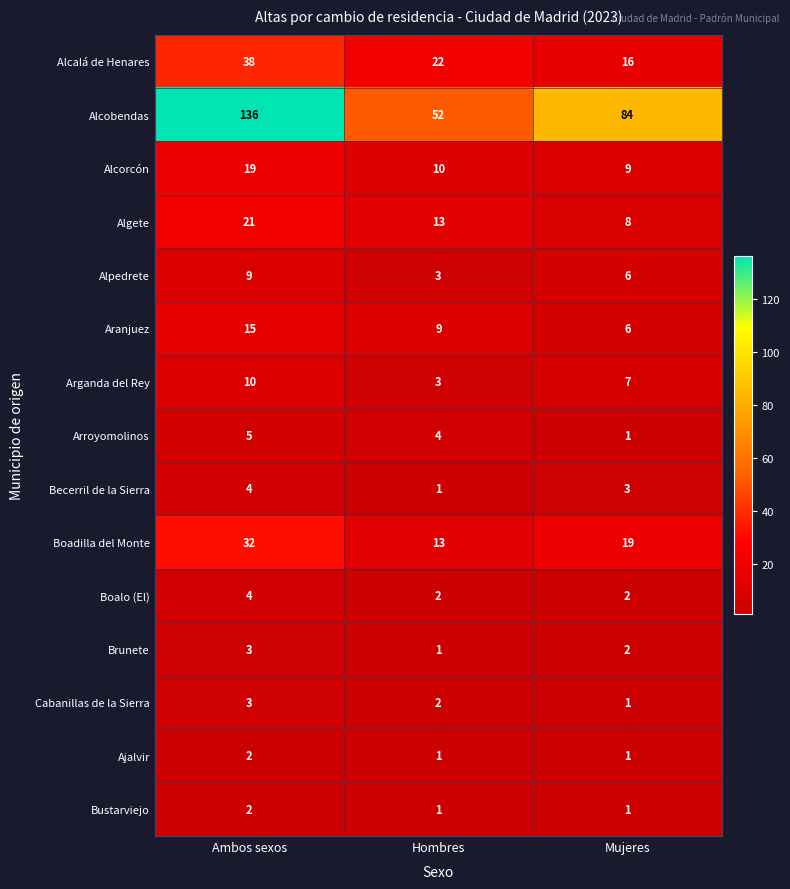

What is the maximum value shown in the chart?

136